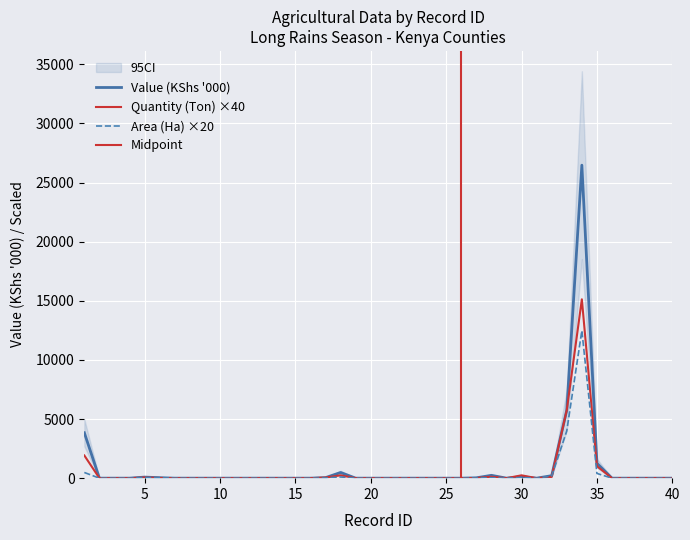

Which label corresponds to the smallest value in the chart?

2